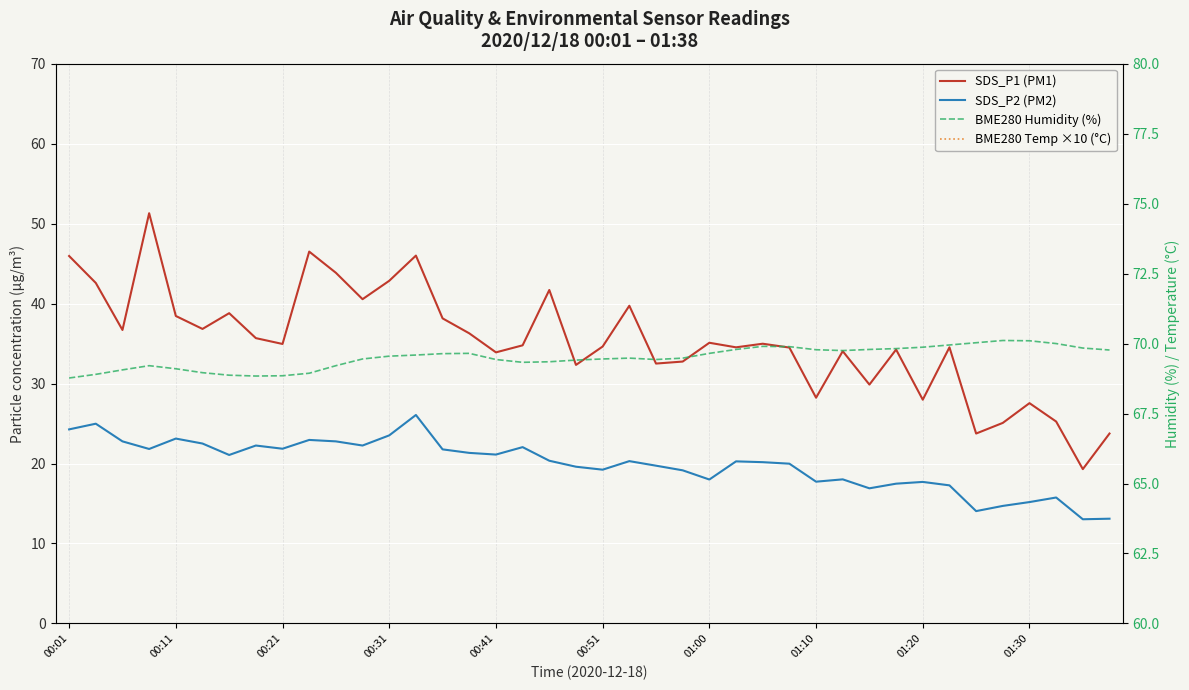

How many lines are shown in the chart?

4